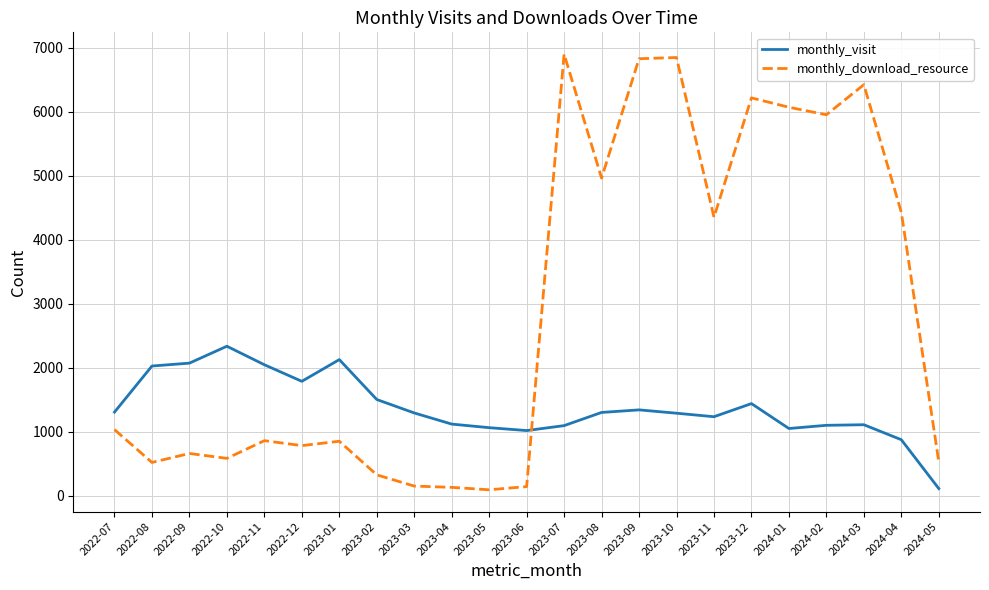

The value of monthly_download_resource at 2024-02 is 5950. True or false?

True